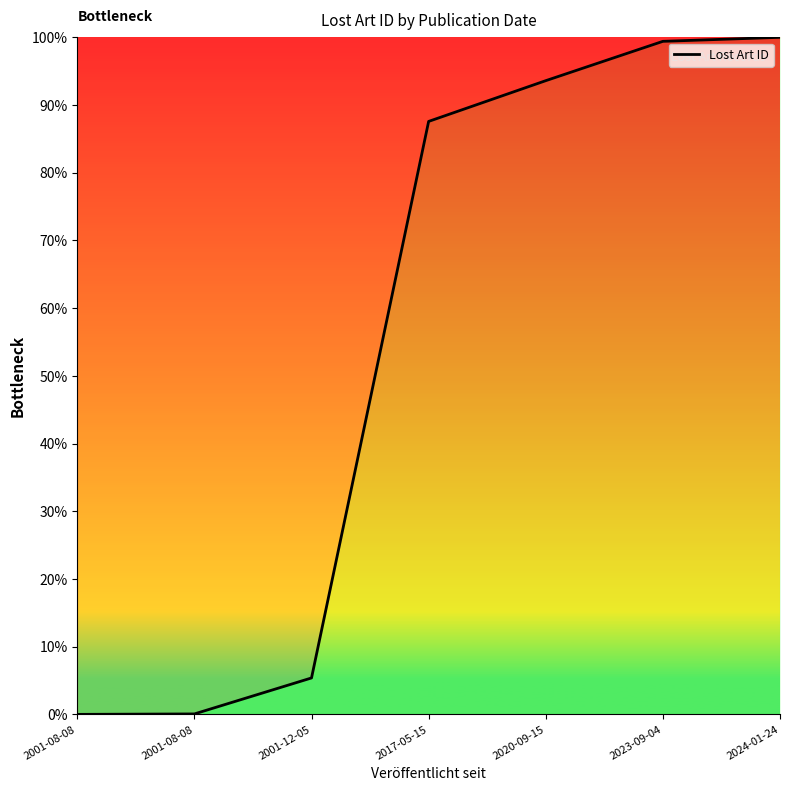

Is this an area chart (filled region under the line)?

No